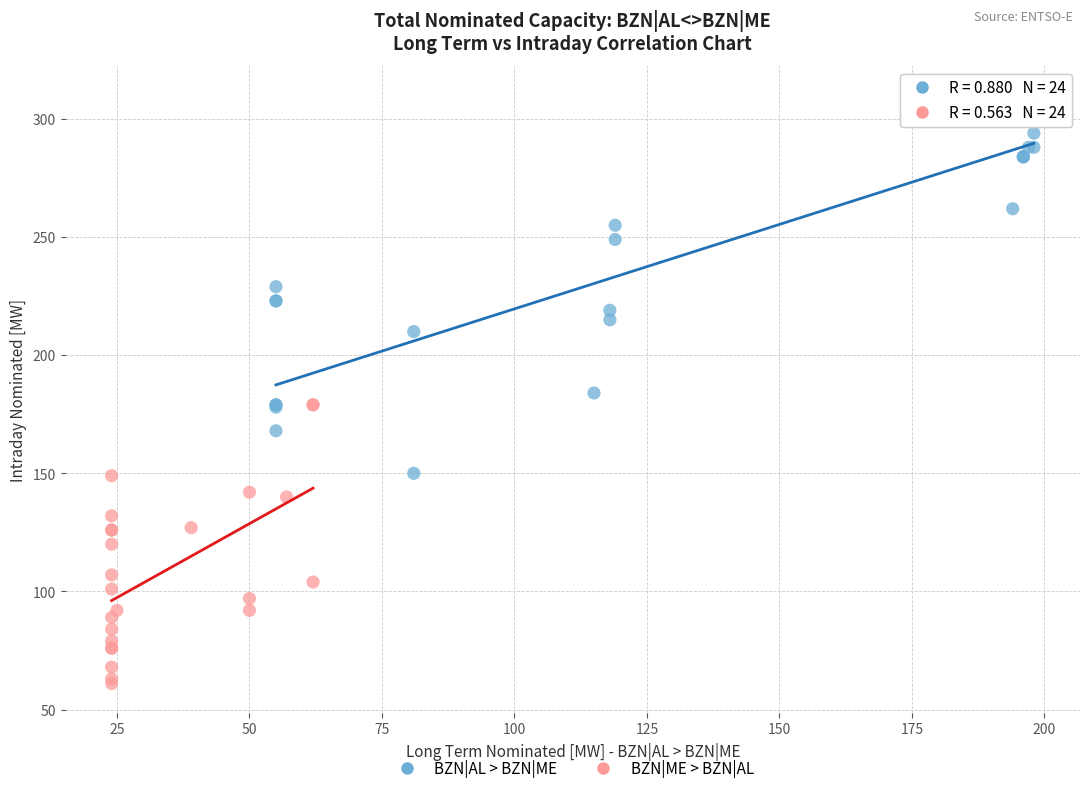

Which series reaches the maximum Y coordinate?

BZN|AL > BZN|ME